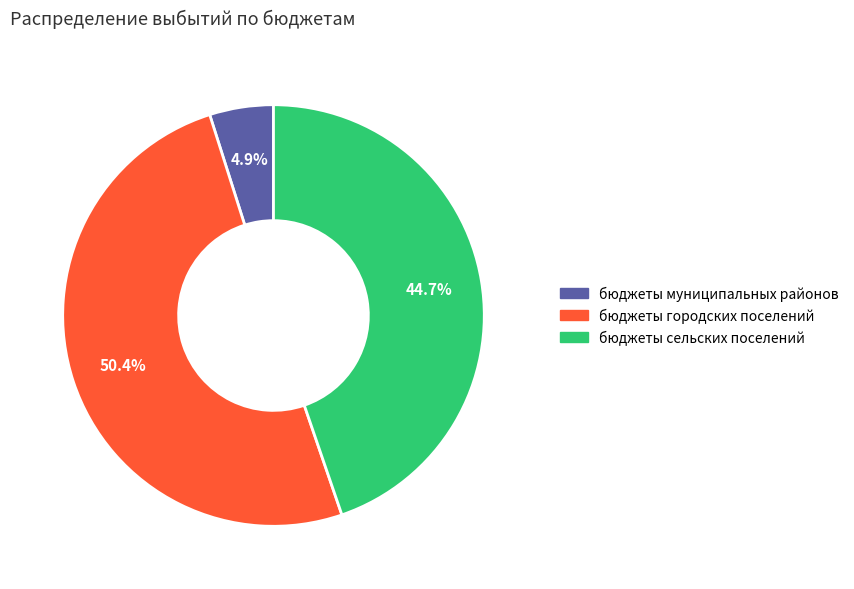

To the nearest percent, what portion does бюджеты сельских поселений represent?

45%